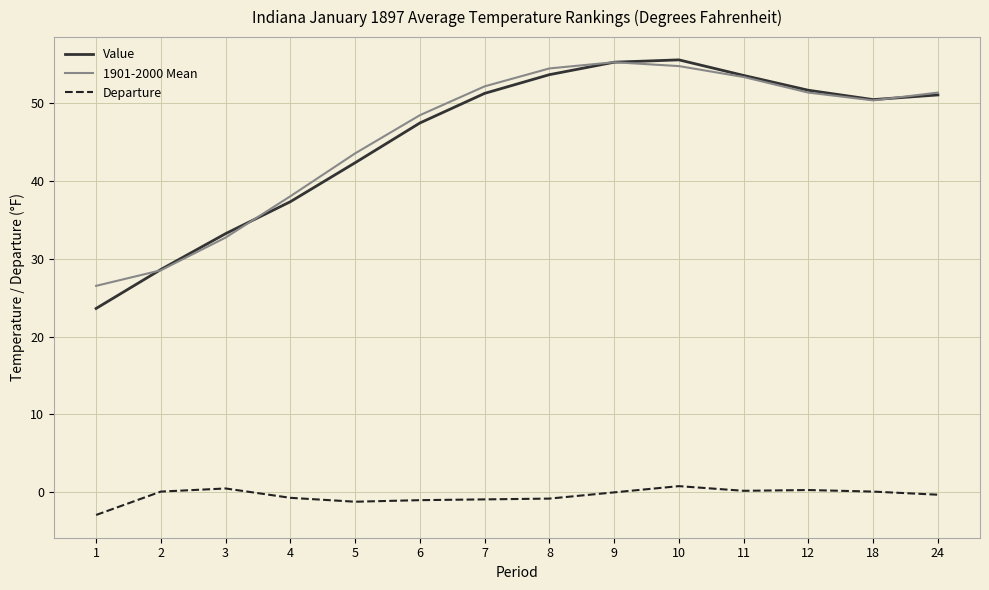

What is the greatest value displayed?

55.5